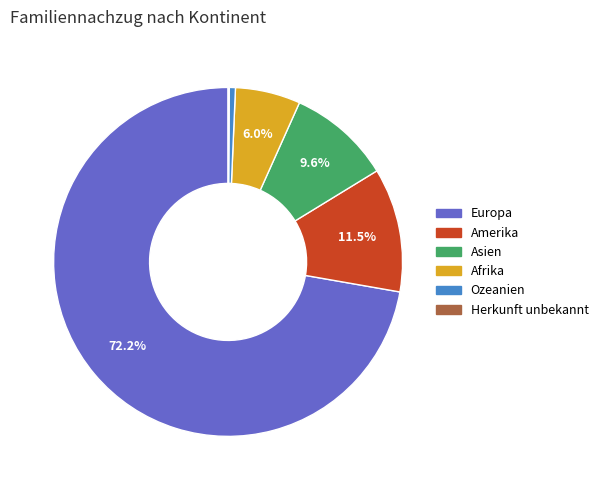

To the nearest percent, what portion does Europa represent?

72%